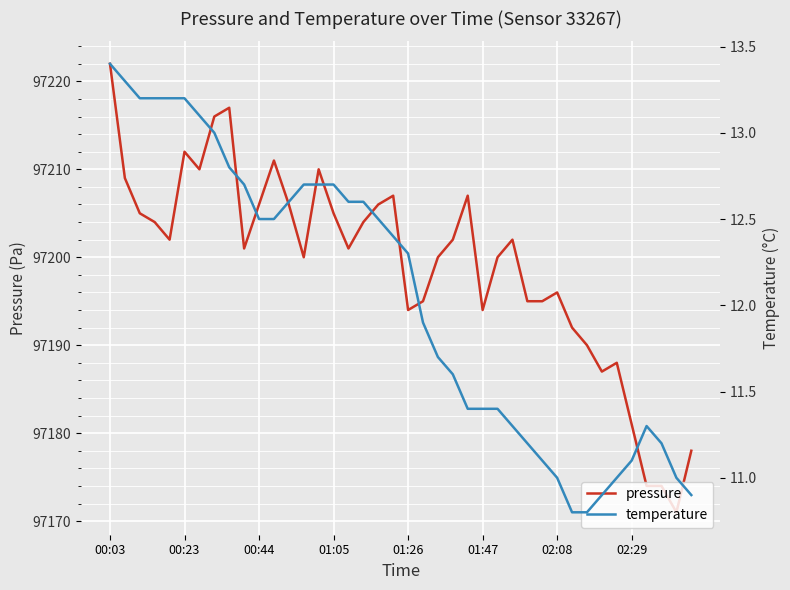

Reading left to right, list all the values displayed in this chart.

pressure: 97222.0	97209.0	97205.0	97204.0	97202.0	97212.0	97210.0	97216.0	97217.0	97201.0	97206.0	97211.0	97206.0	97200.0	97210.0	97205.0	97201.0	97204.0	97206.0	97207.0	97194.0	97195.0	97200.0	97202.0	97207.0	97194.0	97200.0	97202.0	97195.0	97195.0	97196.0	97192.0	97190.0	97187.0	97188.0	97181.0	97174.0	97174.0	97171.0	97178.0
temperature: 13.4	13.3	13.2	13.2	13.2	13.2	13.1	13.0	12.8	12.7	12.5	12.5	12.6	12.7	12.7	12.7	12.6	12.6	12.5	12.4	12.3	11.9	11.7	11.6	11.4	11.4	11.4	11.3	11.2	11.1	11.0	10.8	10.8	10.9	11.0	11.1	11.3	11.2	11.0	10.9